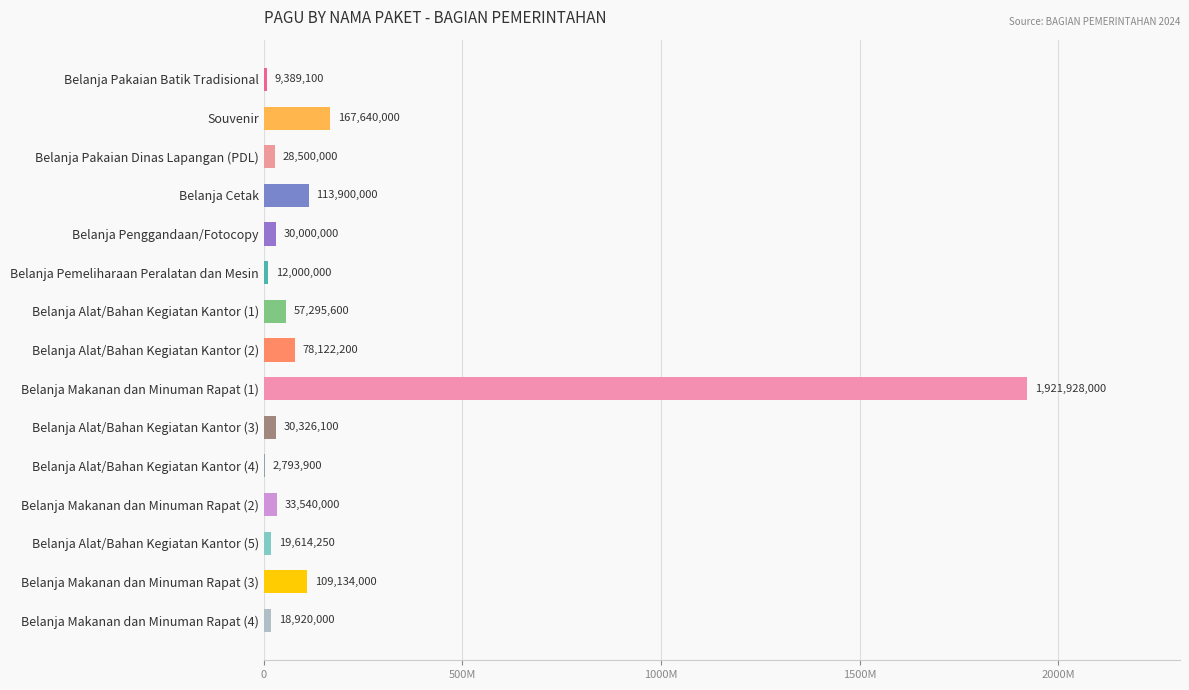

Are the bars horizontal?

Yes